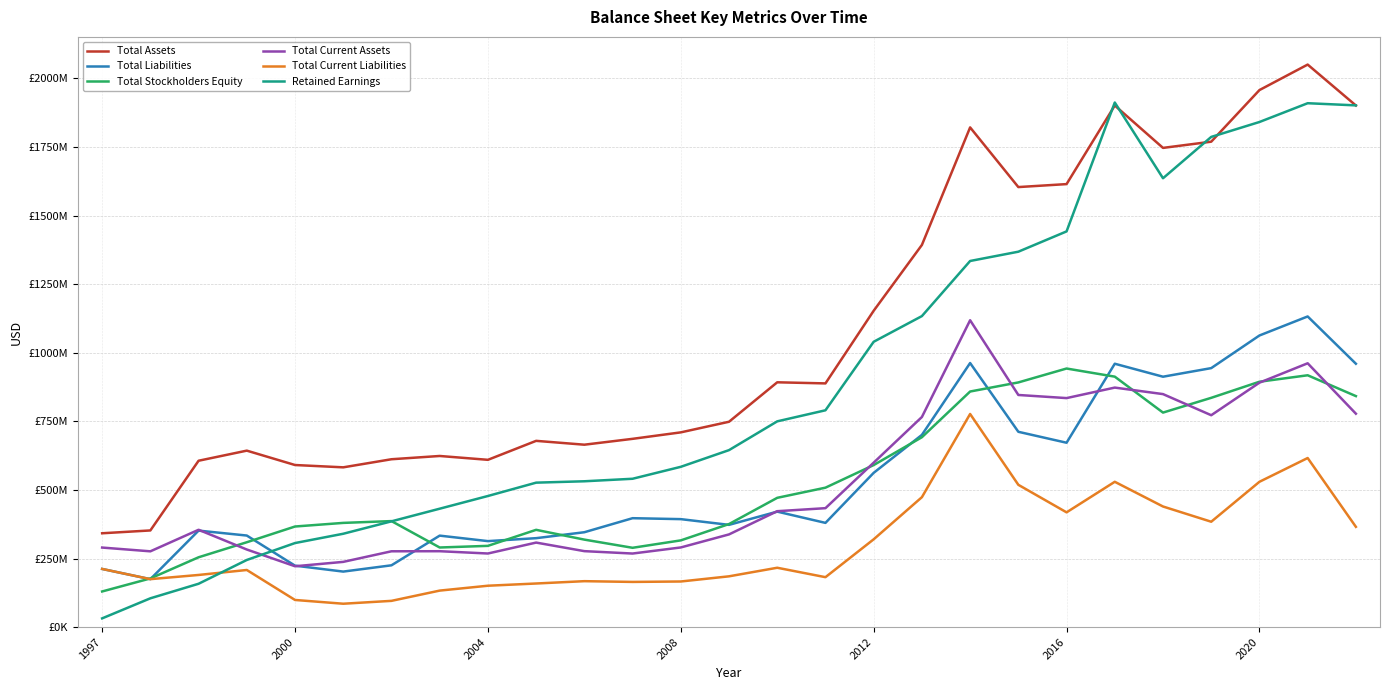

Which series has the widest spread of values?

Retained Earnings